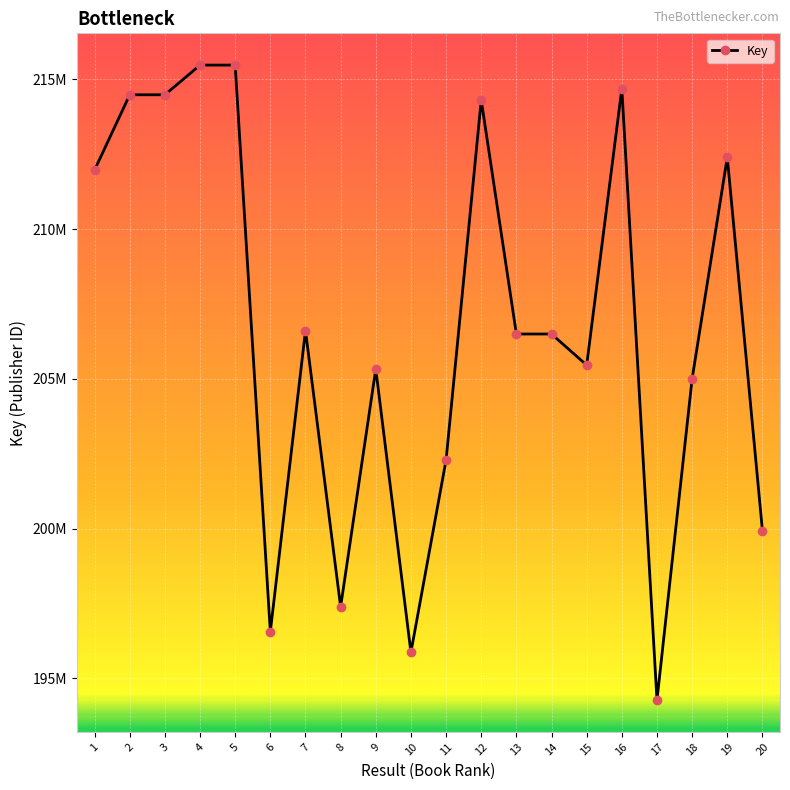

What is the sum of all values?

4134969061